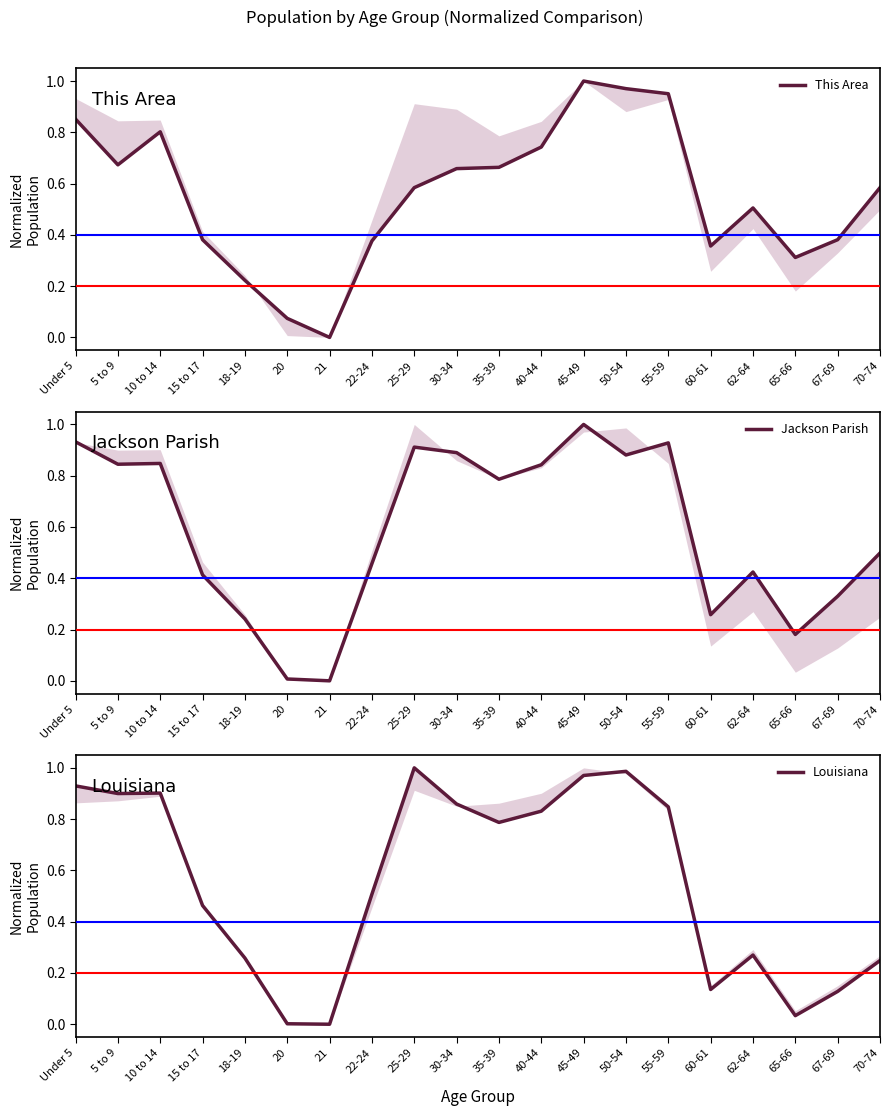

How many values in the Louisiana series exceed 0?

19